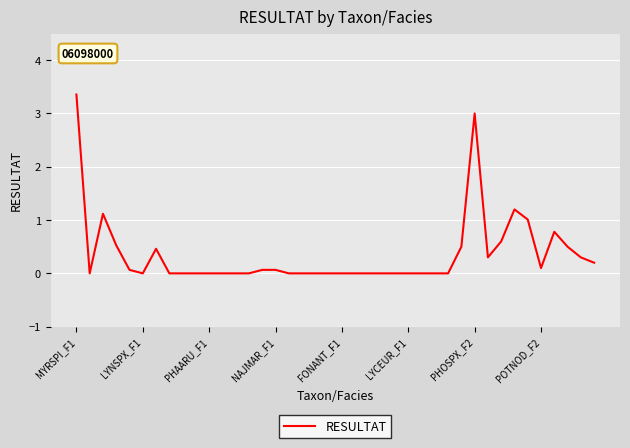

What is the maximum value shown in the chart?

3.4